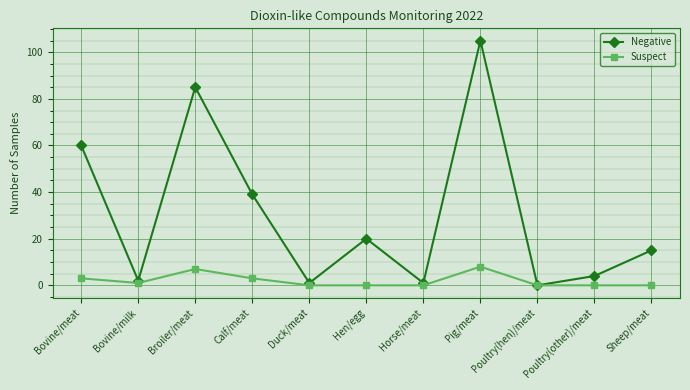

List the series in order of their overall mean, highest first.

Negative, Suspect